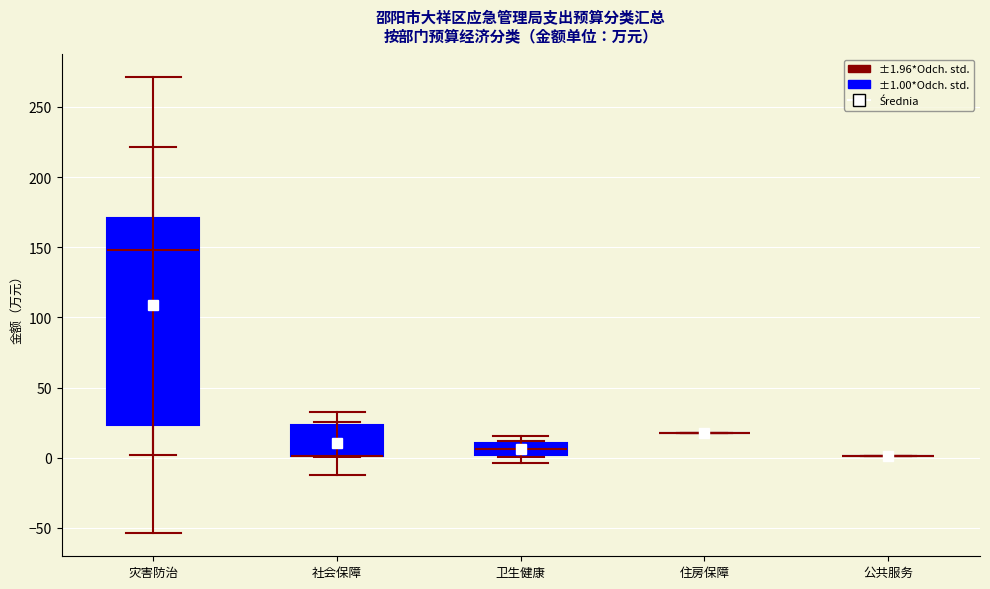

Comparing the boxes themselves (not the whiskers), which one is the tallest?

灾害防治